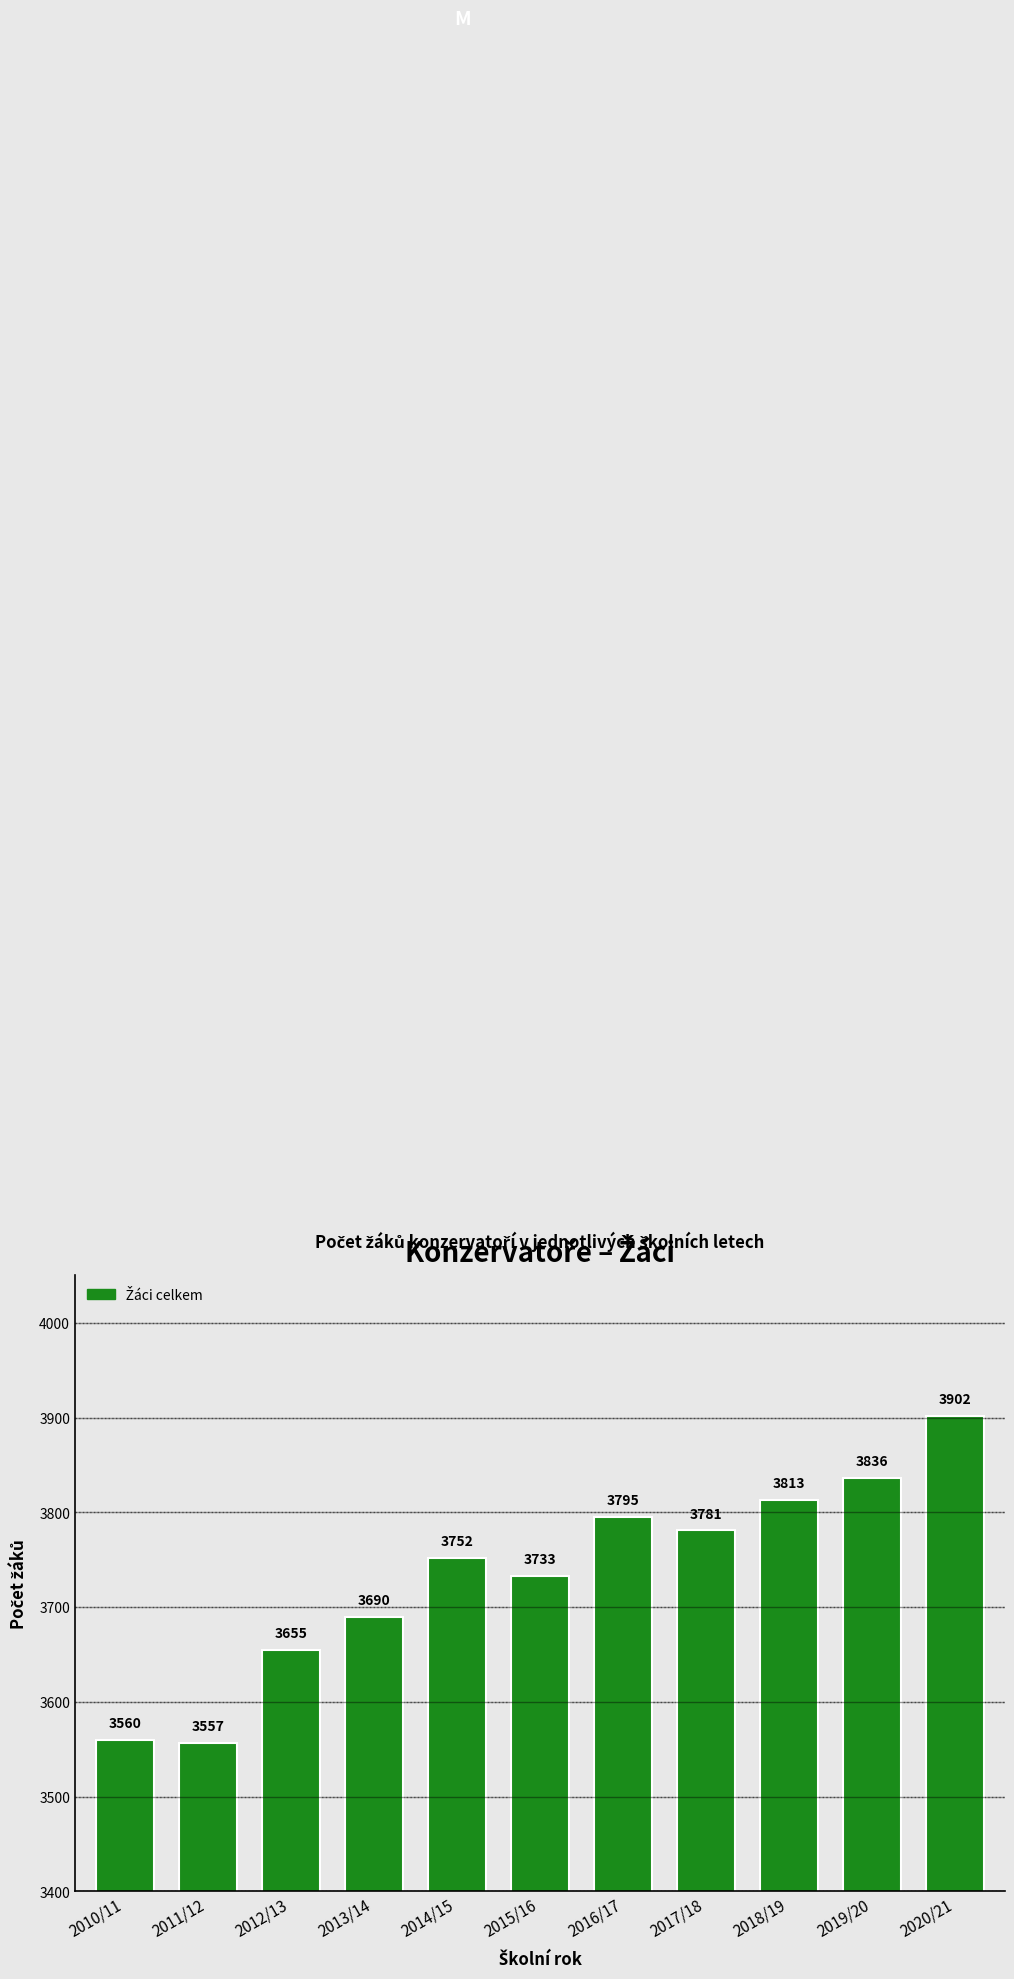

Reading left to right, what are all the values shown in this chart?

2010/11=3560	2011/12=3557	2012/13=3655	2013/14=3690	2014/15=3752	2015/16=3733	2016/17=3795	2017/18=3781	2018/19=3813	2019/20=3836	2020/21=3902